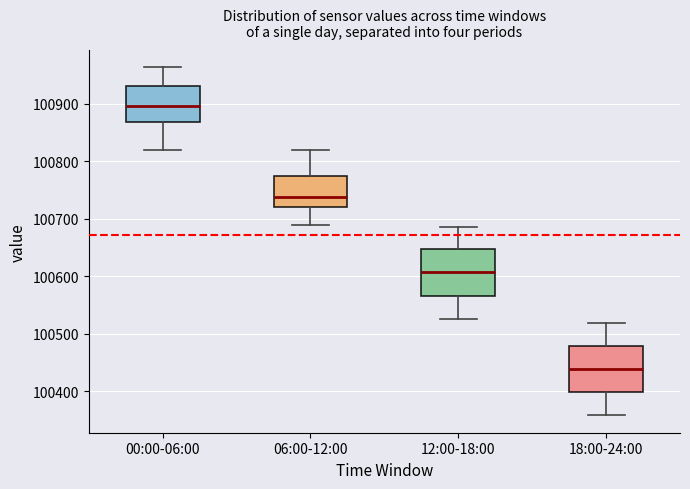

Which box's median line is the highest?

00:00-06:00